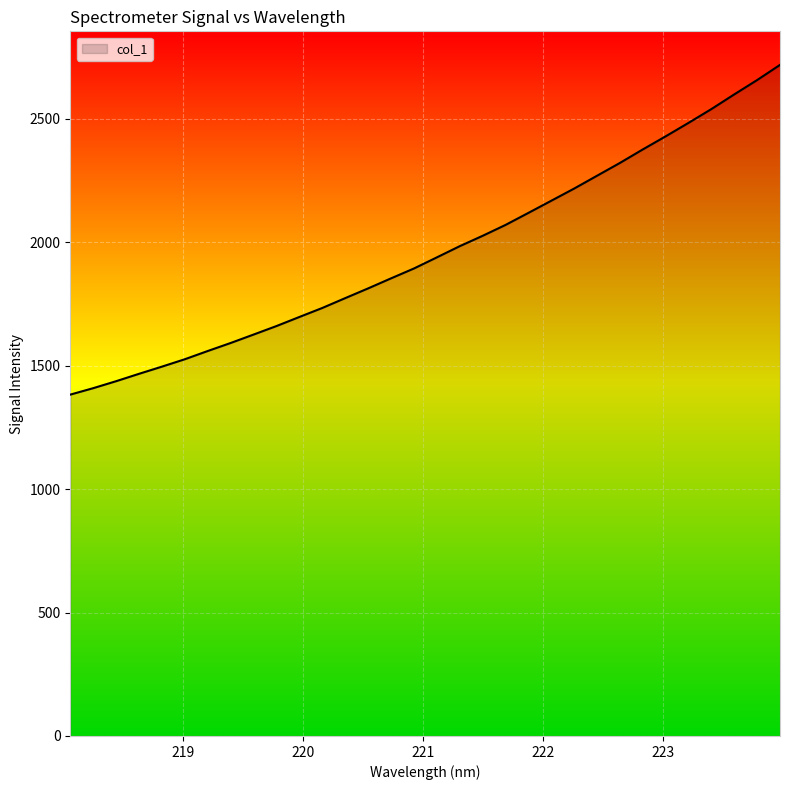

What is the smallest value displayed?

1382.3